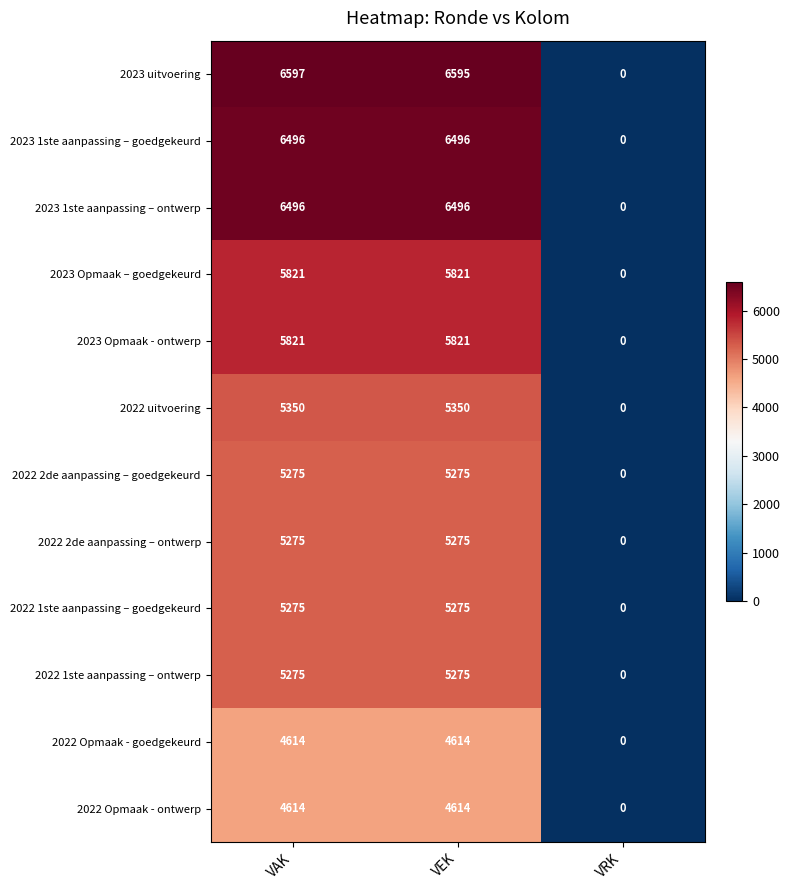

Between VAK and VEK, which series saw the biggest shift?

2023 uitvoering